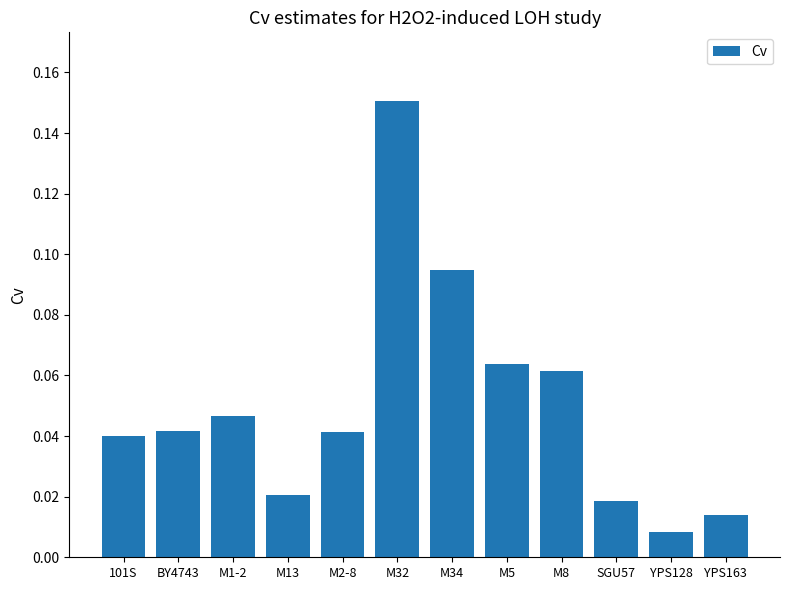

Which label corresponds to the largest value in the chart?

M32